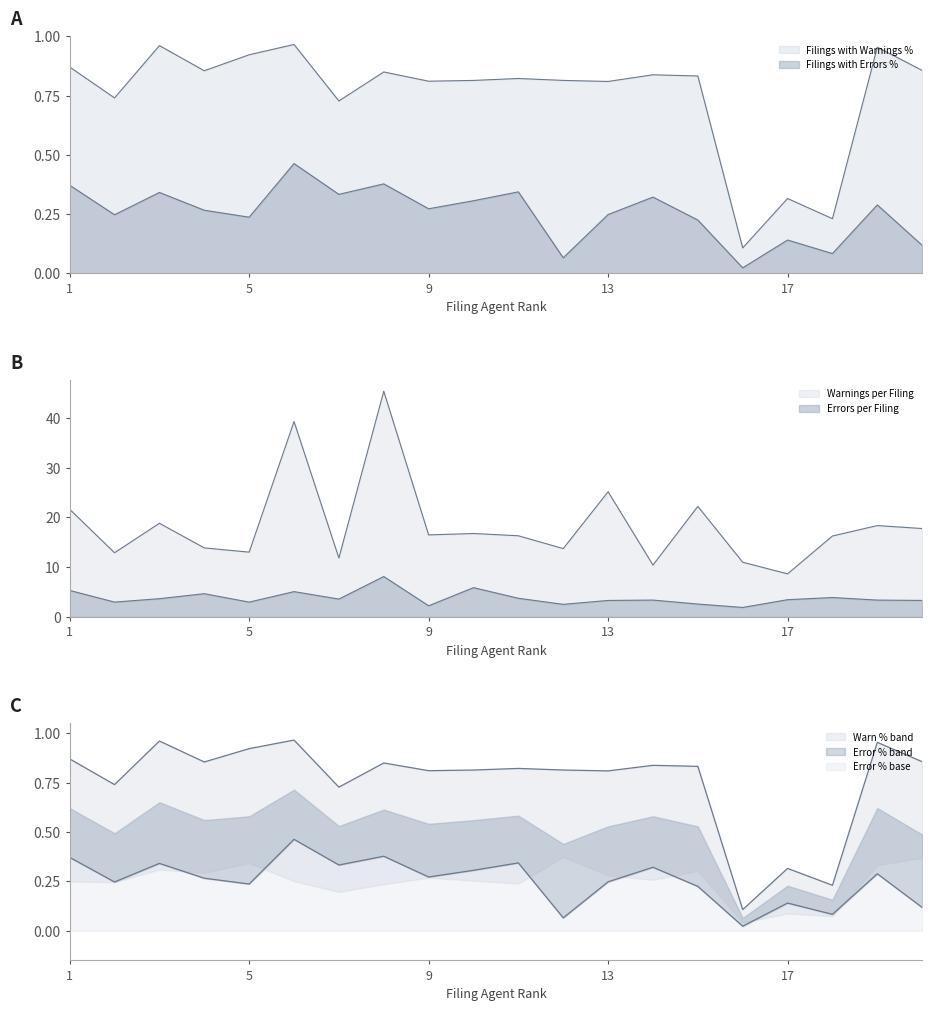

Is it true that Filings with Errors % equals 0.1 at 13?

False